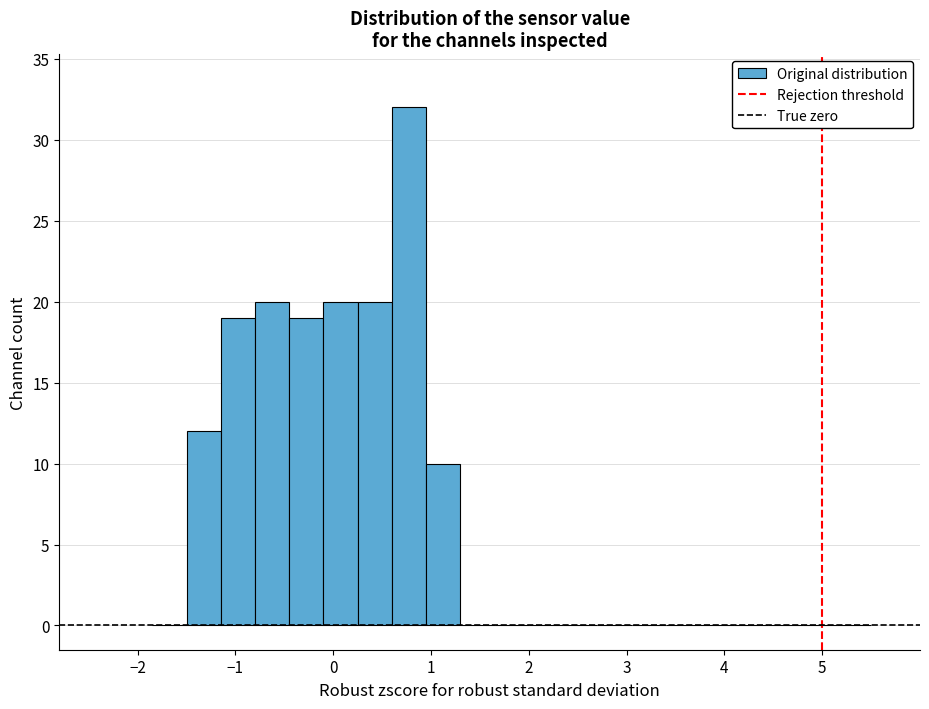

Around what value on the x-axis is the tallest bar? Give the approximate position of its centre, as read against the axis.

0.8